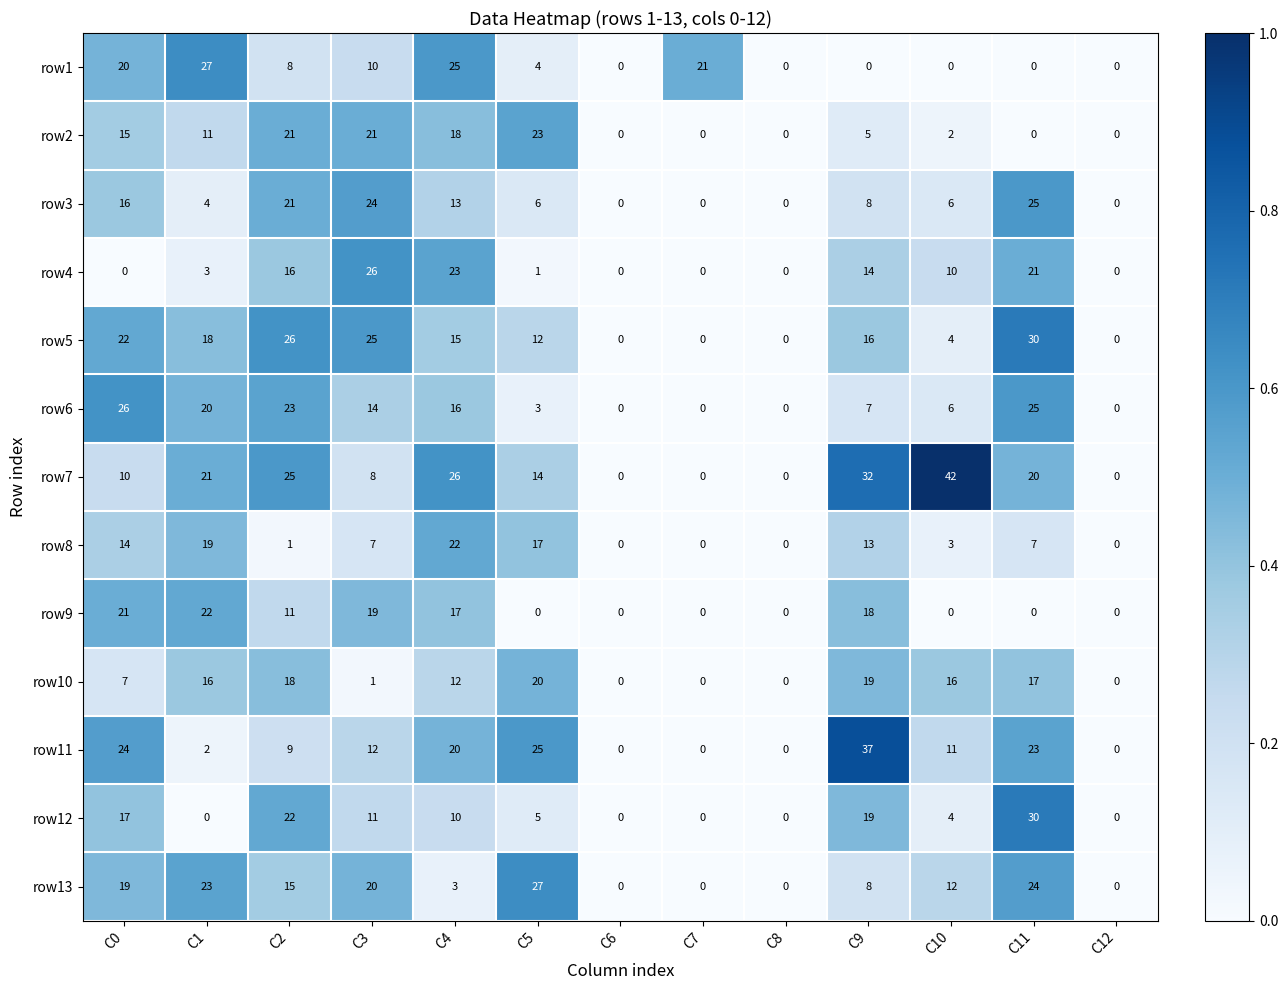

True or false: row10 has a value of -8 at C12.

False